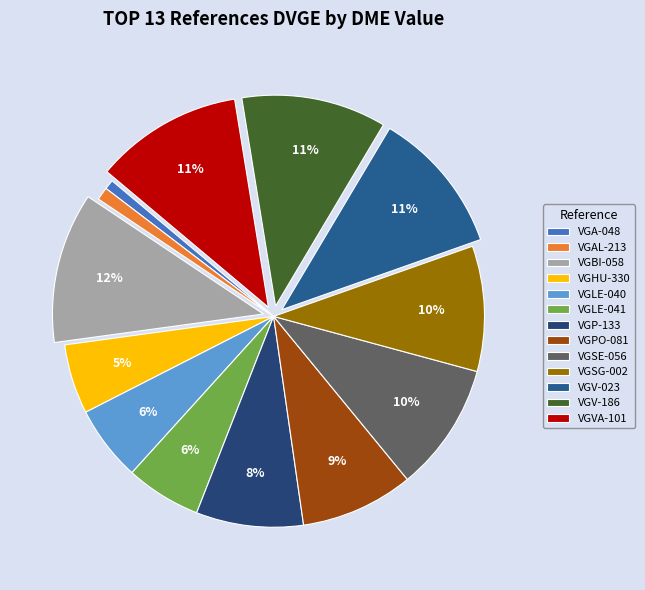

Rank the categories by value from lowest to highest.

VGA-048, VGAL-213, VGHU-330, VGLE-040, VGLE-041, VGP-133, VGPO-081, VGSG-002, VGSE-056, VGV-023, VGV-186, VGVA-101, VGBI-058